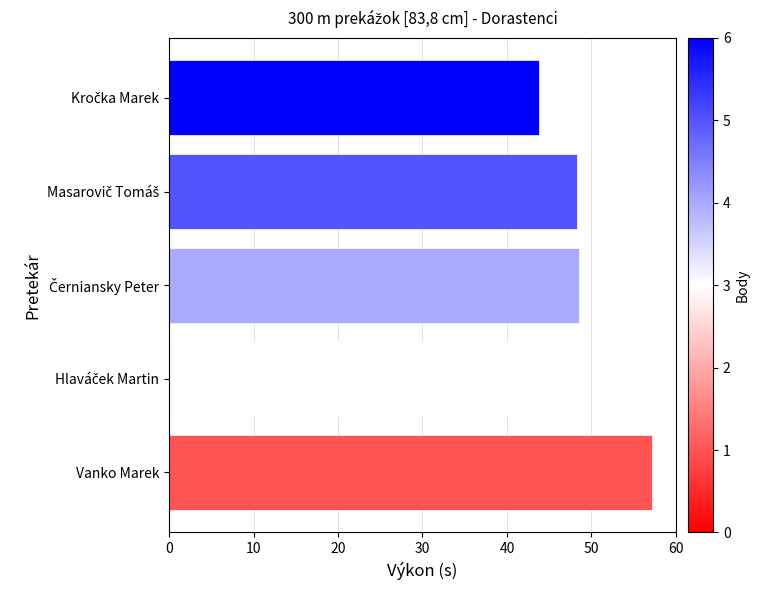

Is it true that the value at Vanko Marek is 57.2?

True